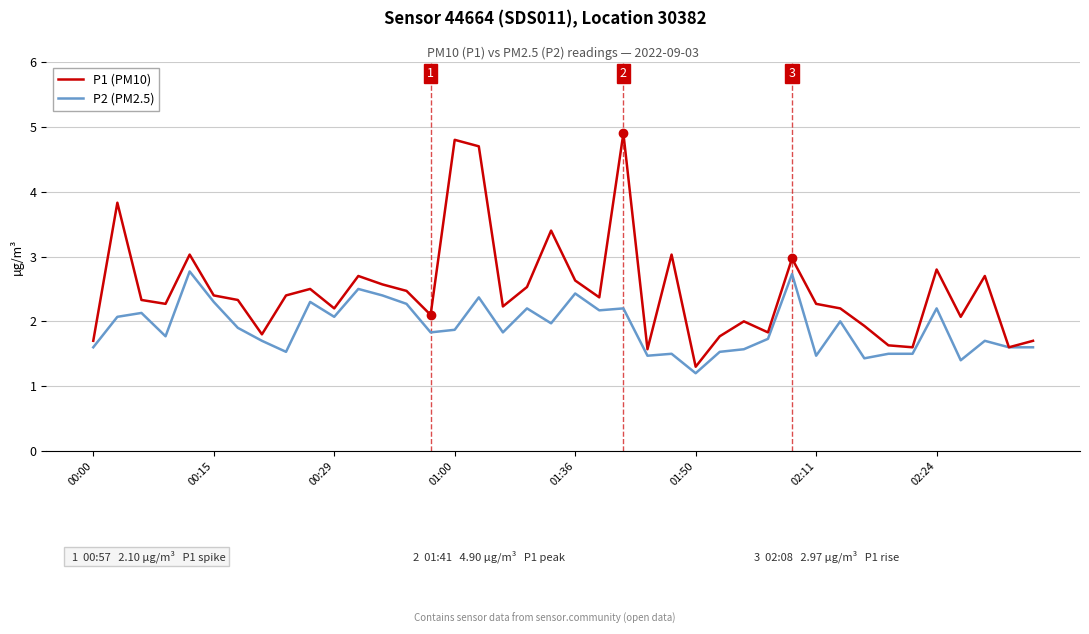

Rank the series by their average value, from lowest to highest.

P2 (PM2.5), P1 (PM10)